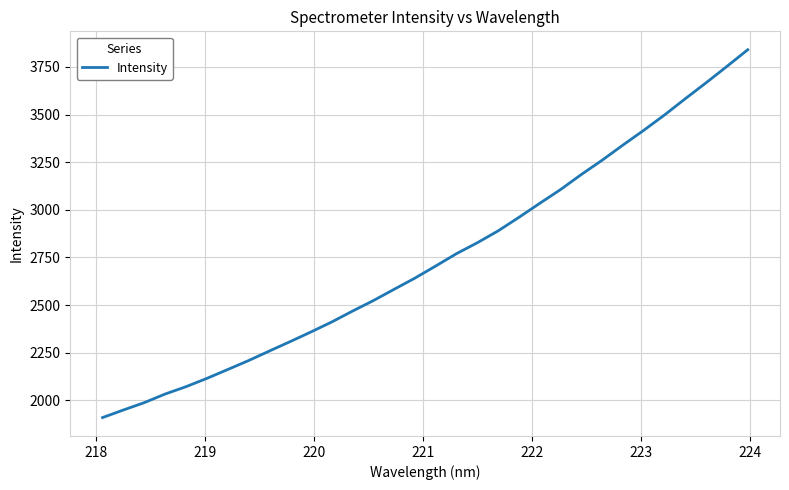

How many lines are shown in the chart?

1